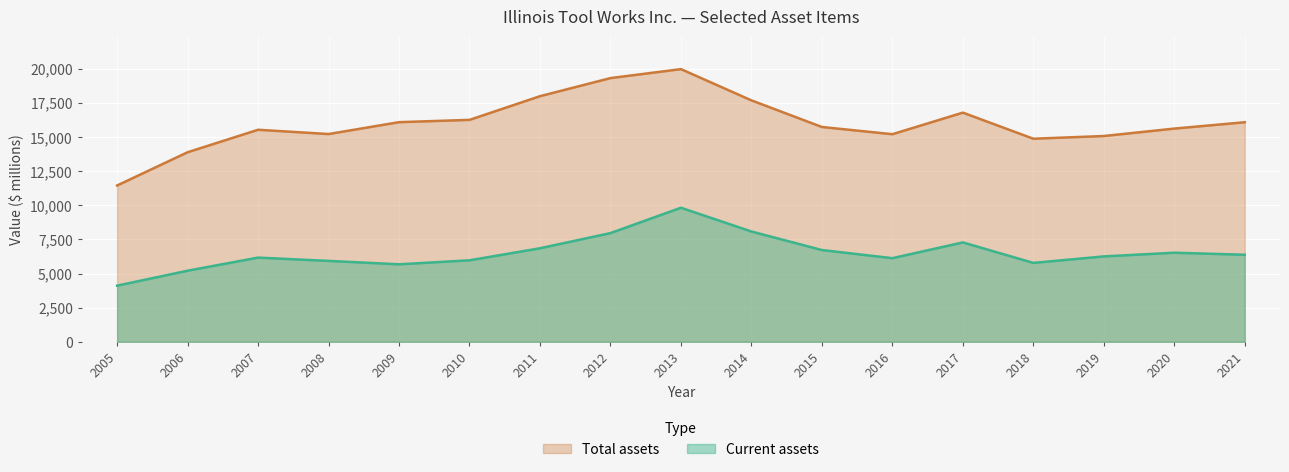

What is the total value across all series at 2018?

20648